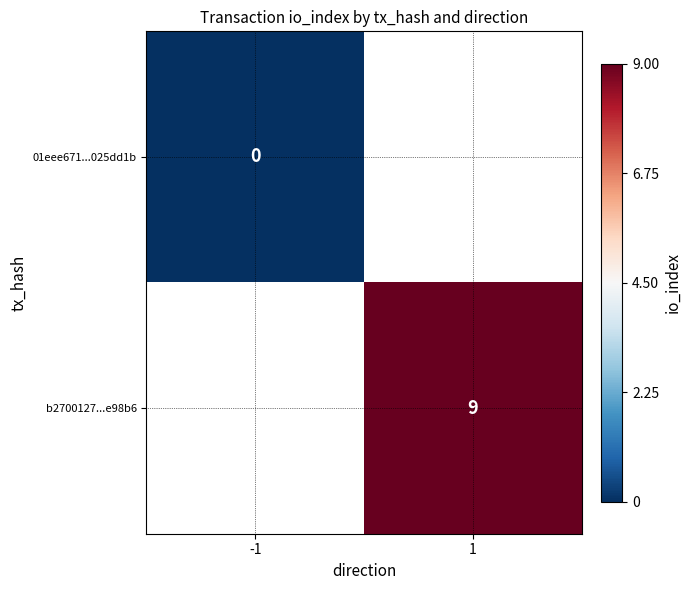

The value of b2700127...e98b6 at 1 is 9. True or false?

True